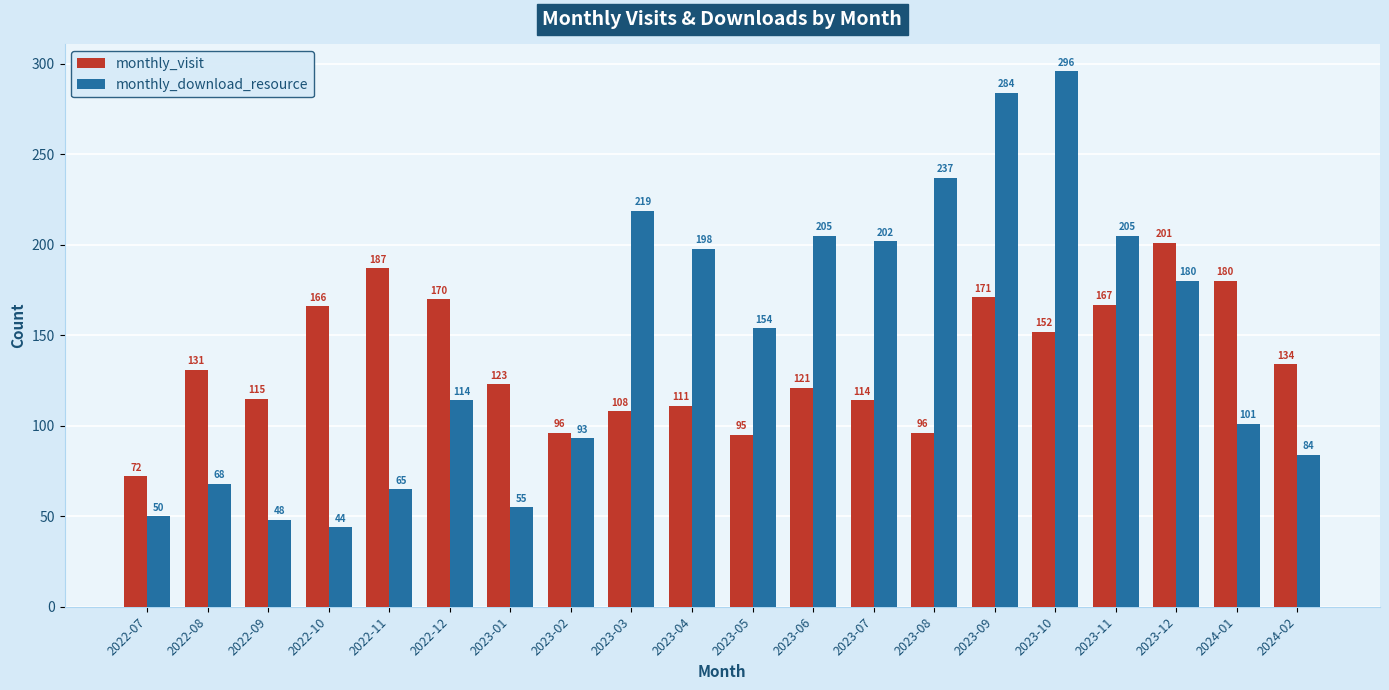

Which series has the largest range (max minus min)?

monthly_download_resource